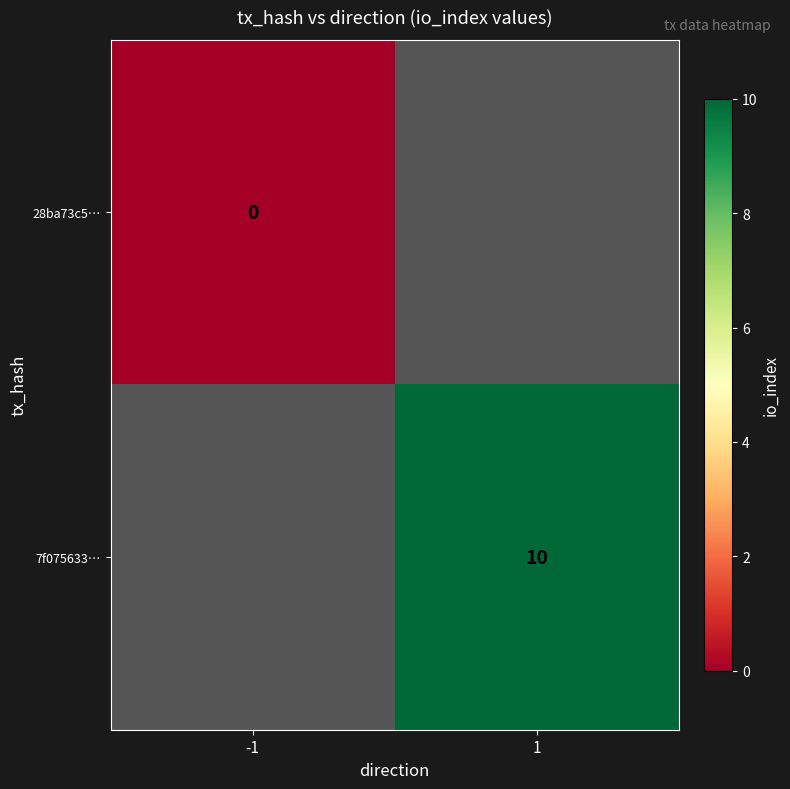

At how many categories does at least one series exceed 6?

1